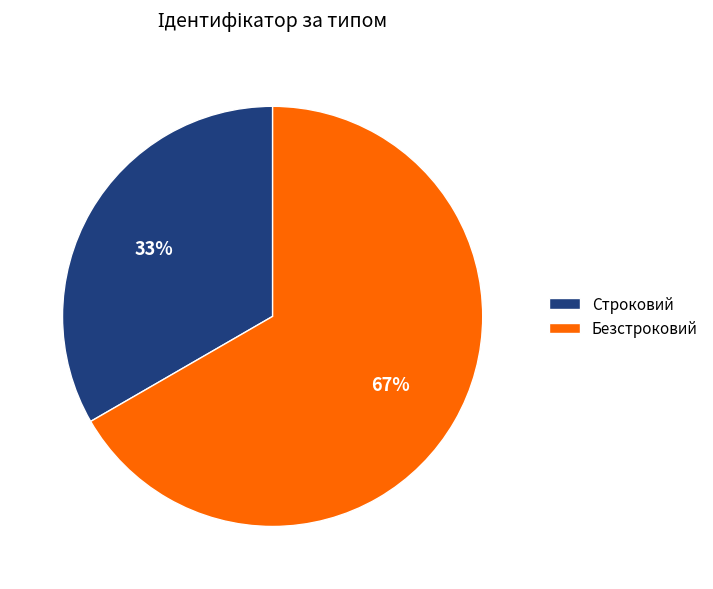

How many slices are in this pie chart?

2